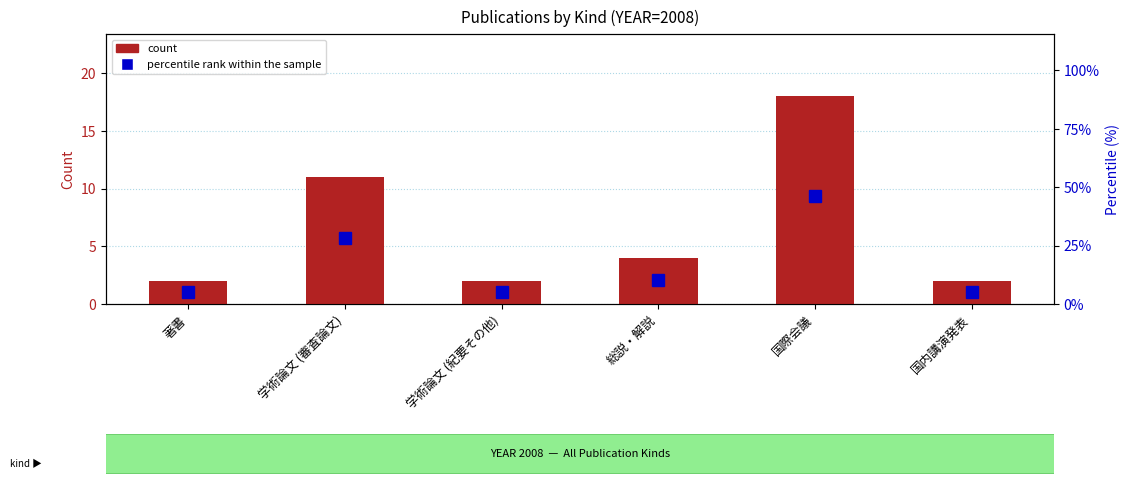

What is the sum of the count values at 総説・解説 and 学術論文 (審査論文)?

15.0